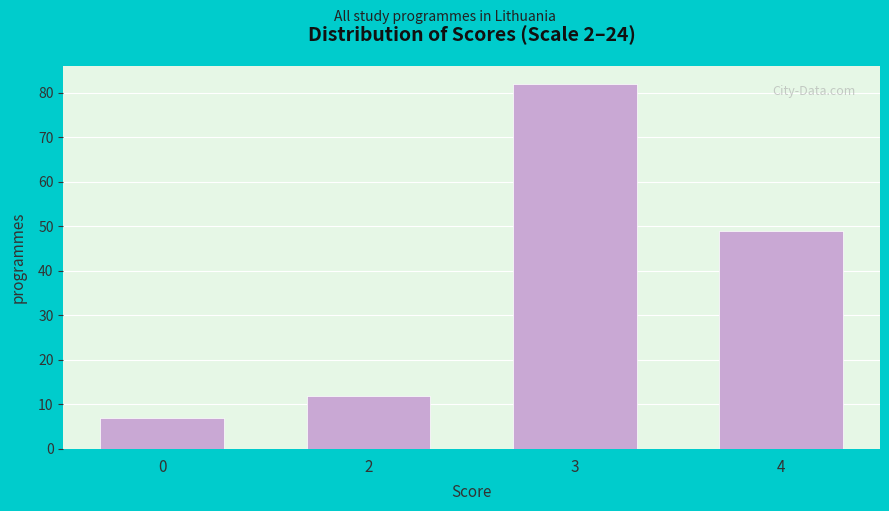

Reading left to right, extract all data points from this chart.

7	12	82	49